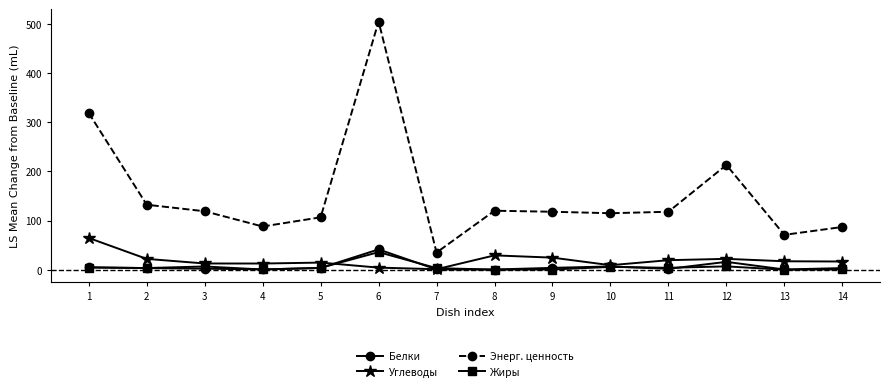

The Энерг. ценность series shows 691.4 at 6. True or false?

False